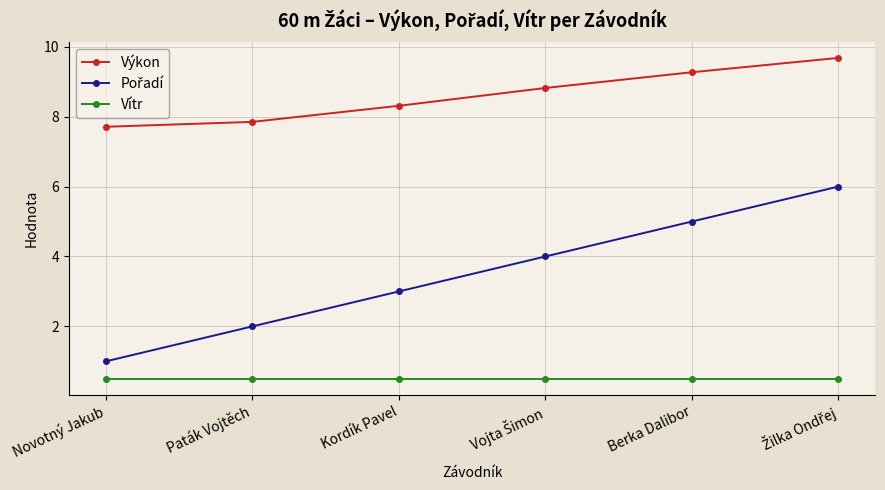

What is the label of the 4th point from the right?

Kordík Pavel